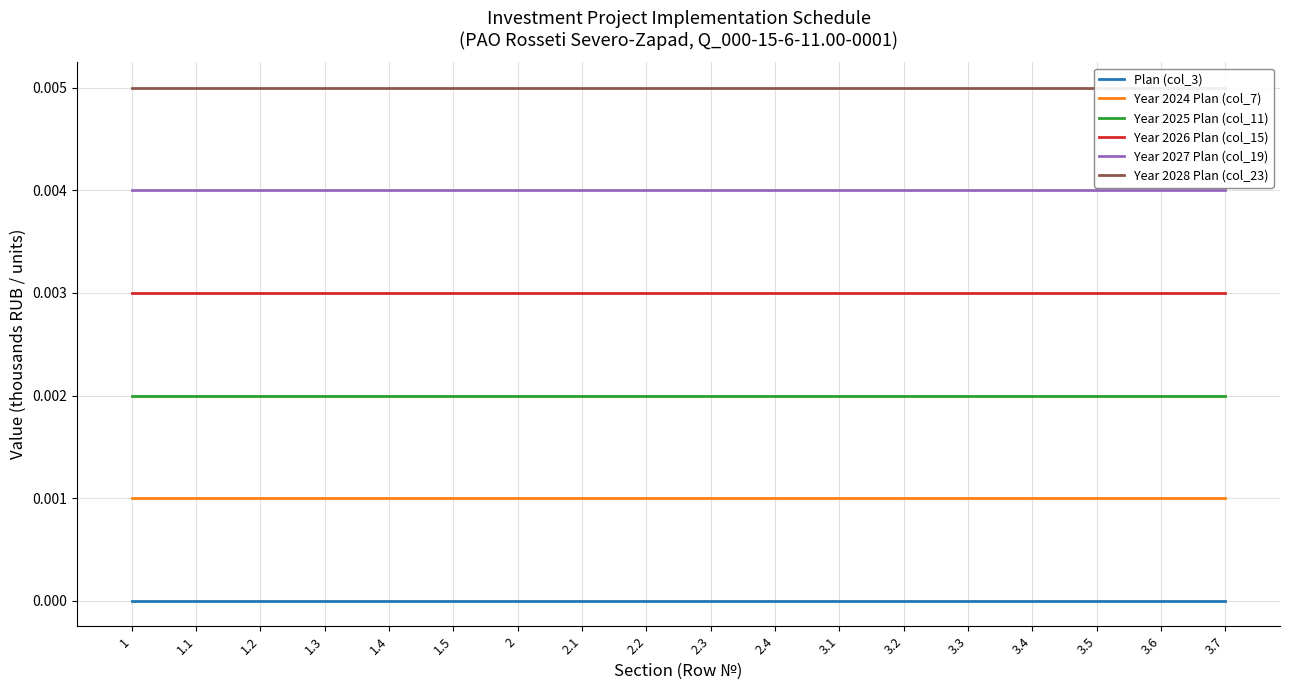

Reading right to left, list all the values displayed in this chart.

Plan (col_3): 0.0	0.0	0.0	0.0	0.0	0.0	0.0	0.0	0.0	0.0	0.0	0.0	0.0	0.0	0.0	0.0	0.0	0.0
Year 2024 Plan (col_7): 0.0	0.0	0.0	0.0	0.0	0.0	0.0	0.0	0.0	0.0	0.0	0.0	0.0	0.0	0.0	0.0	0.0	0.0
Year 2025 Plan (col_11): 0.0	0.0	0.0	0.0	0.0	0.0	0.0	0.0	0.0	0.0	0.0	0.0	0.0	0.0	0.0	0.0	0.0	0.0
Year 2026 Plan (col_15): 0.0	0.0	0.0	0.0	0.0	0.0	0.0	0.0	0.0	0.0	0.0	0.0	0.0	0.0	0.0	0.0	0.0	0.0
Year 2027 Plan (col_19): 0.0	0.0	0.0	0.0	0.0	0.0	0.0	0.0	0.0	0.0	0.0	0.0	0.0	0.0	0.0	0.0	0.0	0.0
Year 2028 Plan (col_23): 0.0	0.0	0.0	0.0	0.0	0.0	0.0	0.0	0.0	0.0	0.0	0.0	0.0	0.0	0.0	0.0	0.0	0.0